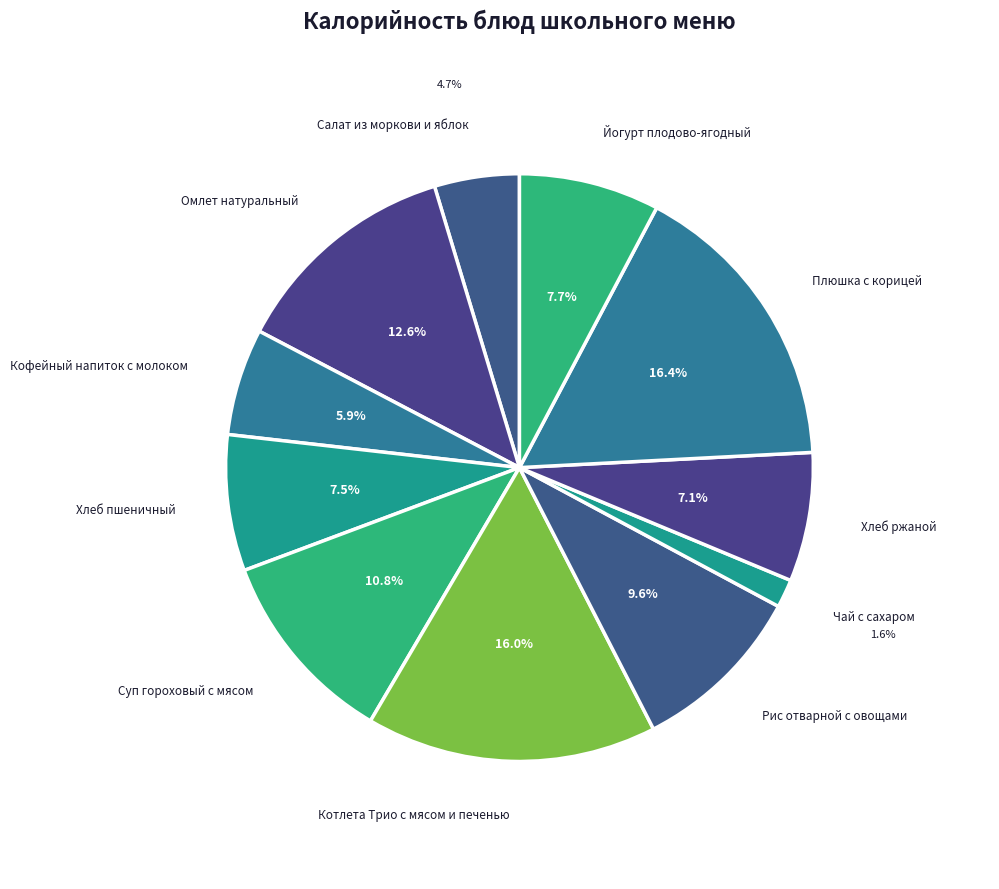

Which has a higher value, Котлета Трио с мясом и печенью or Хлеб пшеничный?

Котлета Трио с мясом и печенью